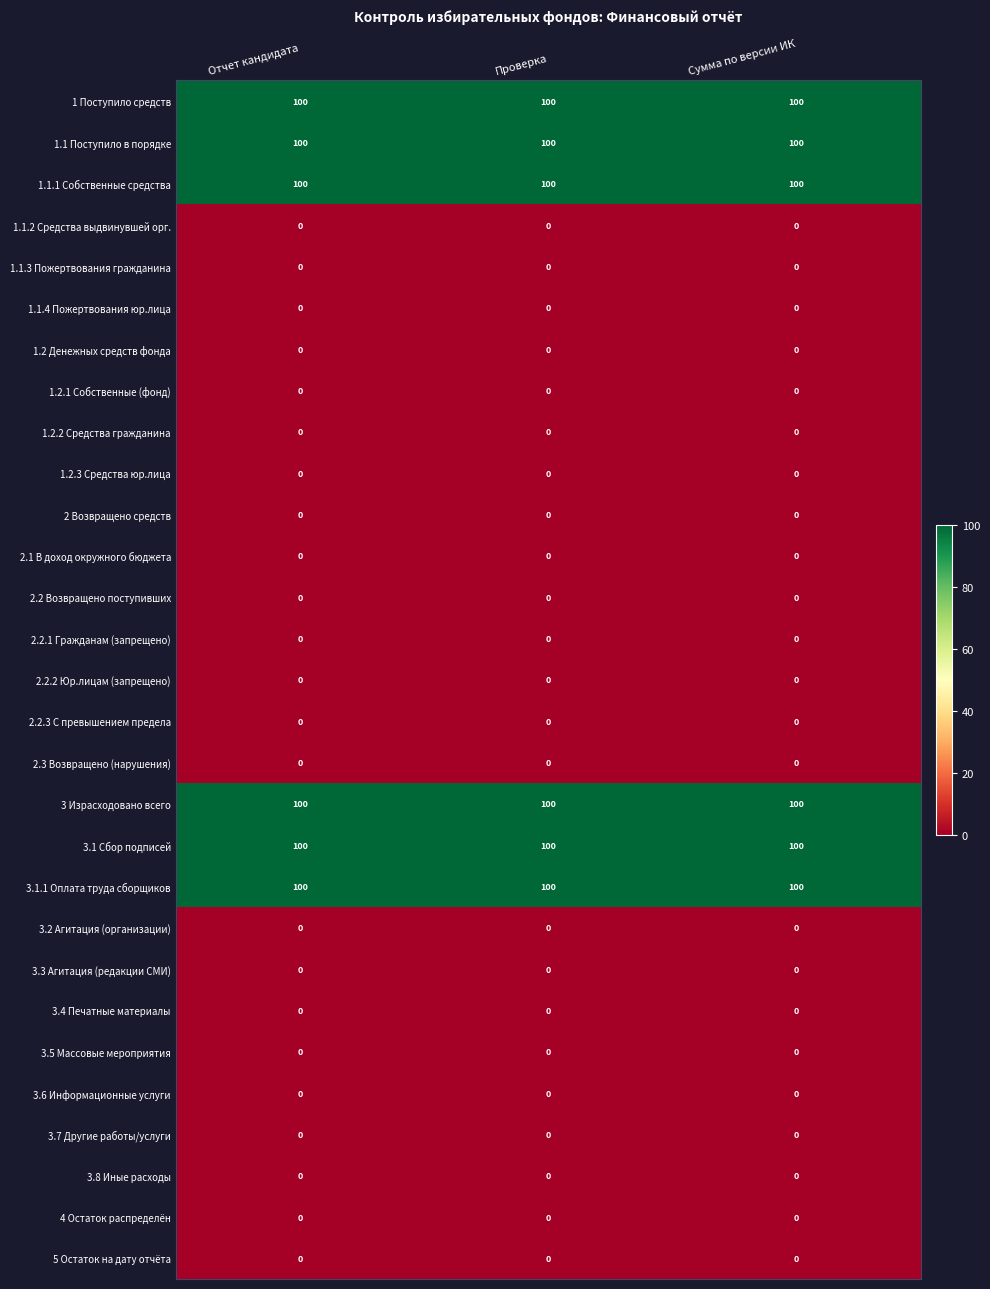

The 3.1.1 Оплата труда сборщиков series shows 164 at Сумма по версии ИК. True or false?

False